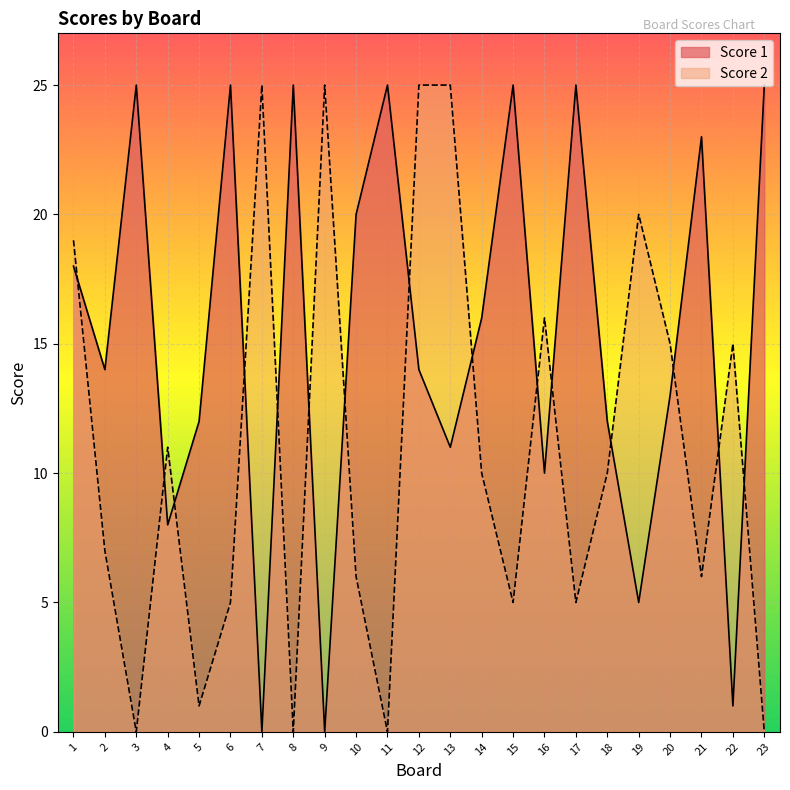

What is the maximum value shown in the chart?

25